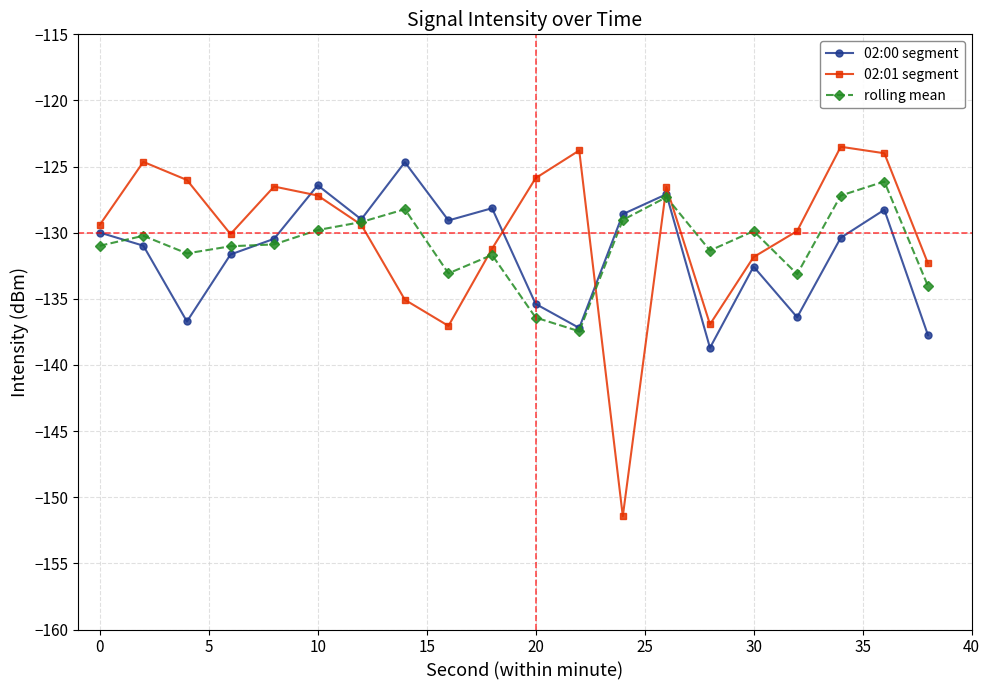

How many interior local valleys does the 02:01 segment series have?

4